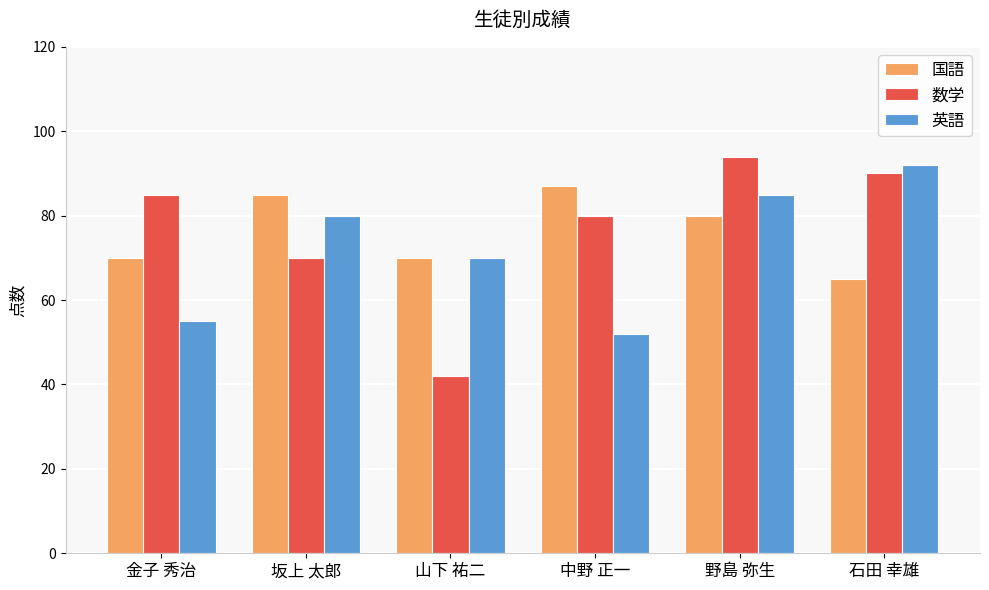

The value of 国語 at 金子 秀治 is 70. True or false?

True